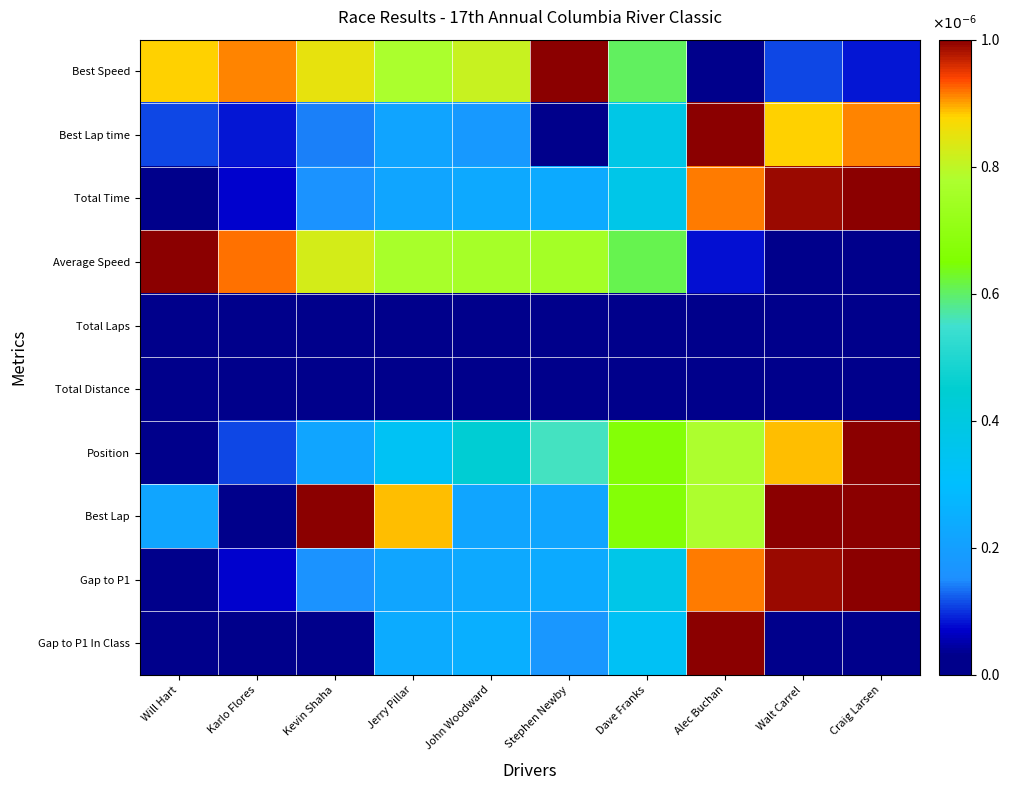

What is the total value across all series at Kevin Shaha?

3.4